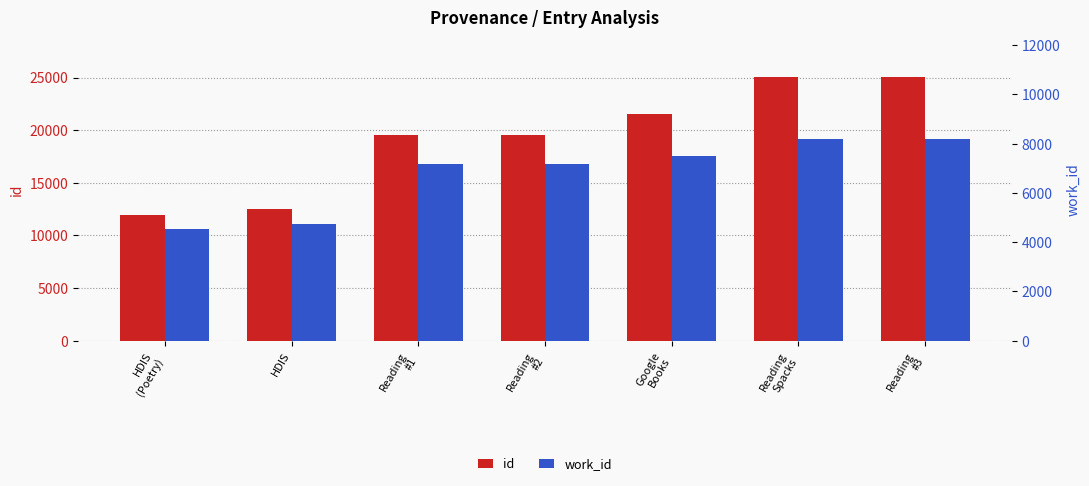

Reading left to right, list all the values displayed in this chart.

id: 11948	12473	19571	19572	21514	25043	25048
work_id: 4545	4727	7183	7183	7508	8209	8209